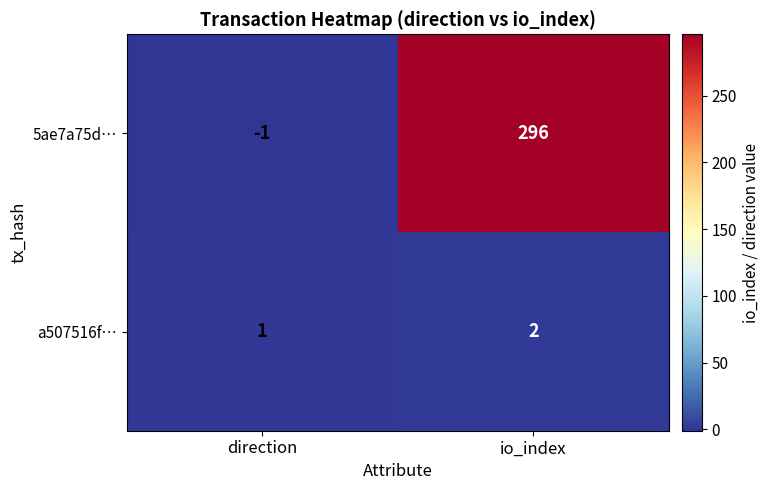

Where is 5ae7a75d… nearest to the value 147?

direction